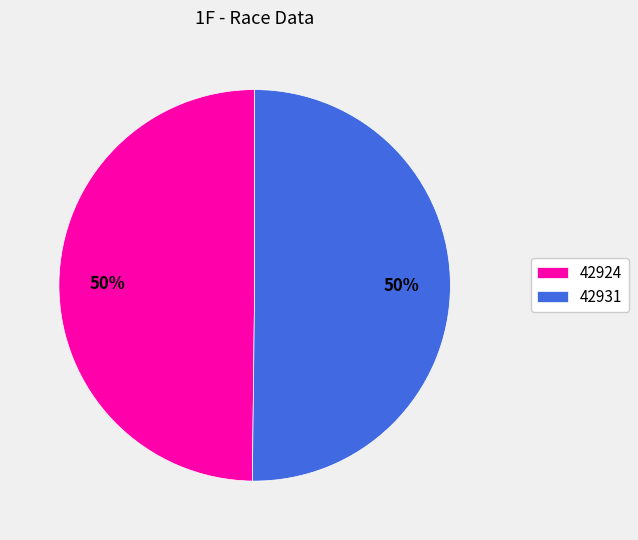

What is the ratio of the value at 42924 to the value at 42931?

1.0